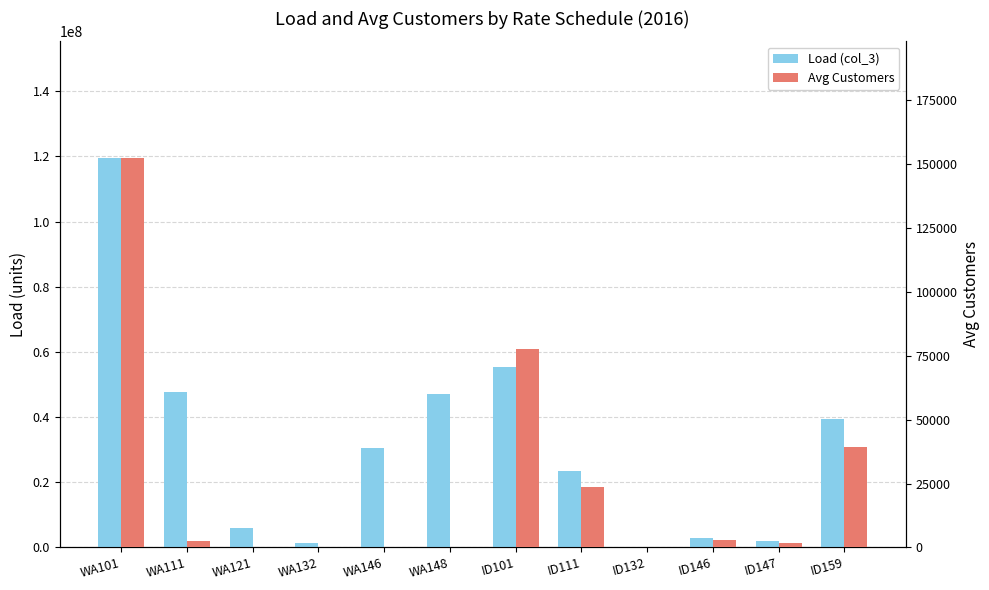

How many distinct data groups are displayed?

2